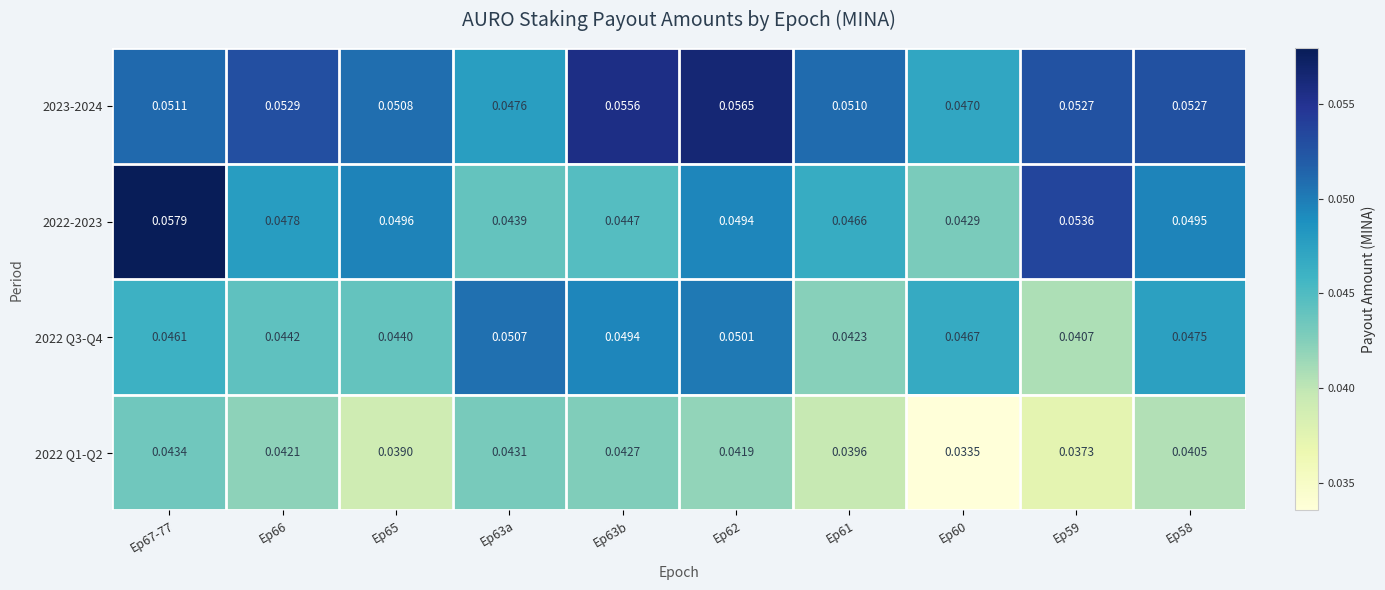

Is the value of 2022 Q1-Q2 at Ep60 greater than the value of 2022 Q3-Q4 at Ep62?

No